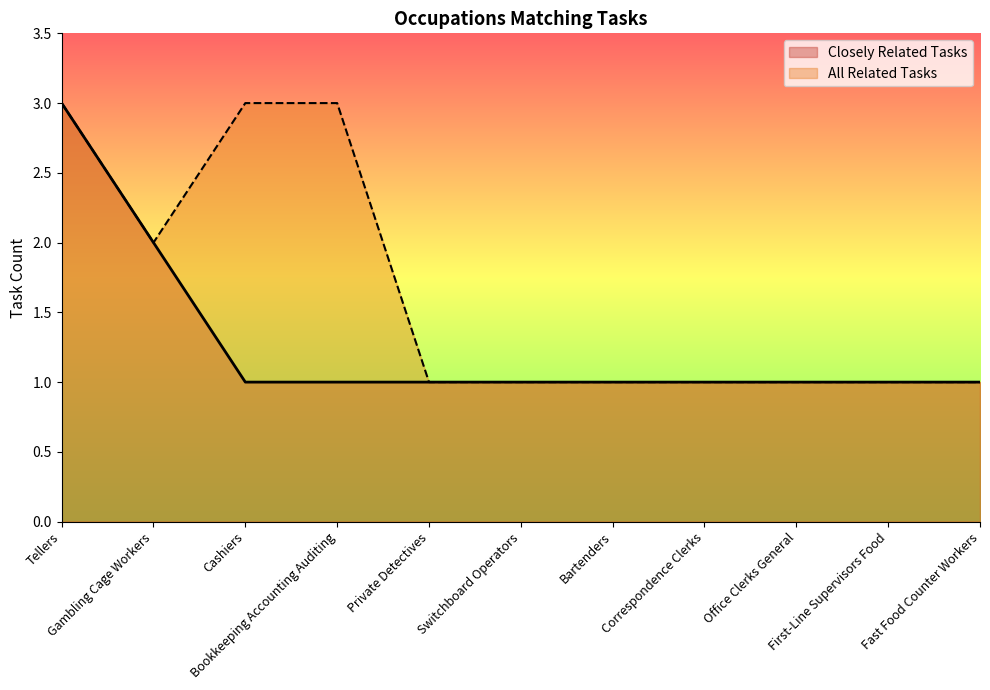

What is the maximum value for All Related Tasks?

3